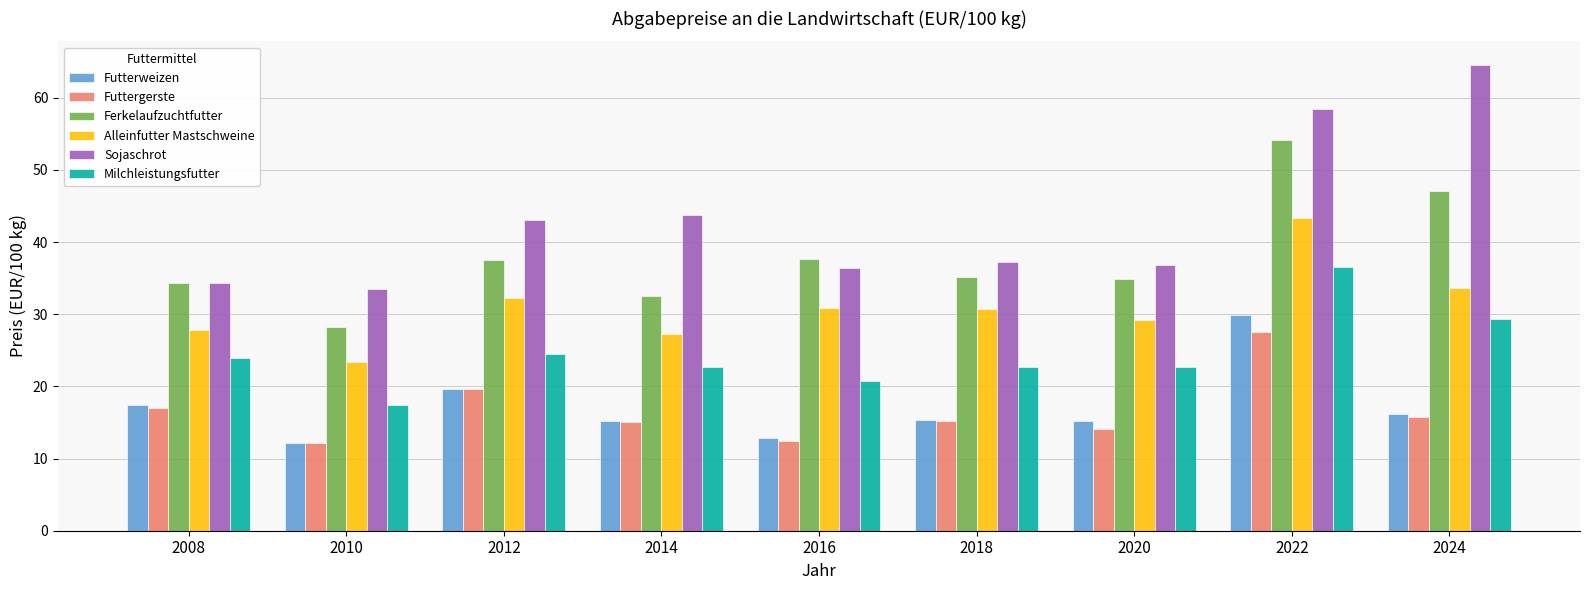

At which category is the sum across all series the highest?

2022